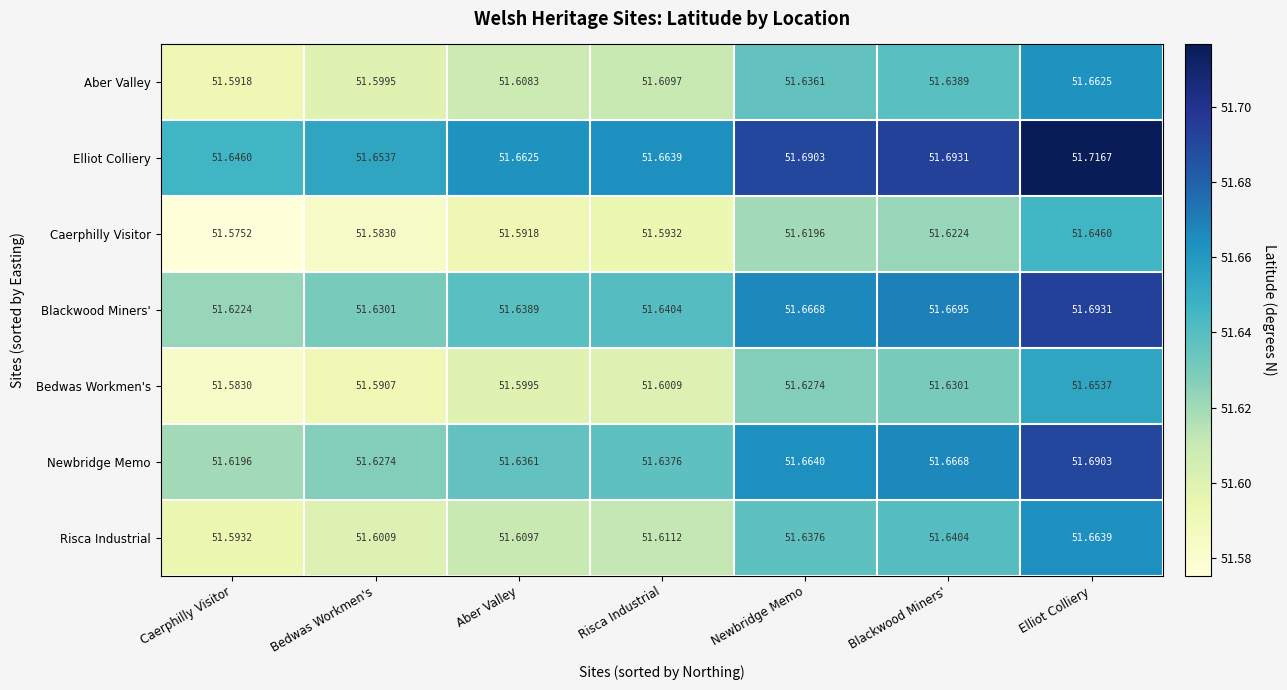

Rank the series by their maximum value, from lowest to highest.

Caerphilly Visitor, Bedwas Workmen's, Aber Valley, Risca Industrial, Newbridge Memo, Blackwood Miners', Elliot Colliery